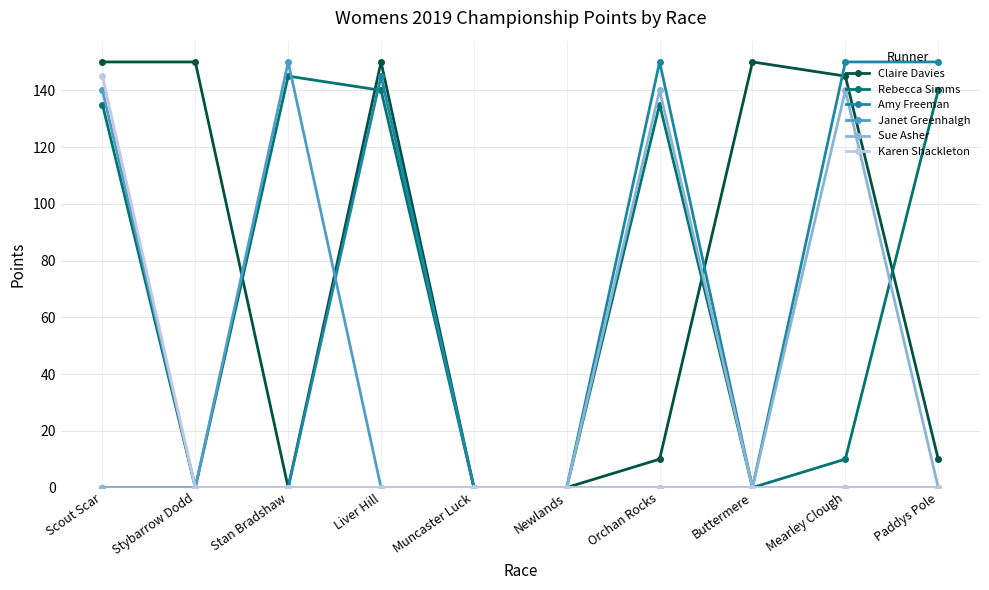

Between Liver Hill and Paddys Pole, which series saw the biggest shift?

Claire Davies